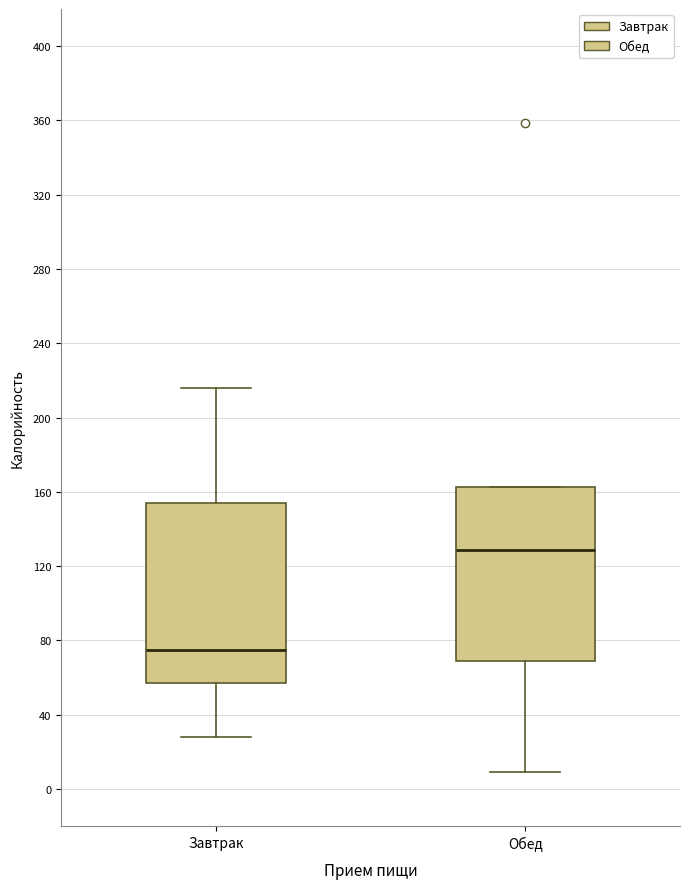

Which box's median line is the highest?

Обед